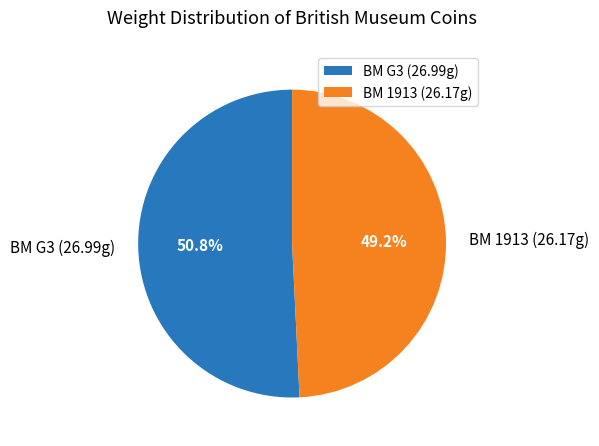

Which slice represents more than half of the pie?

BM G3 (26.99g)